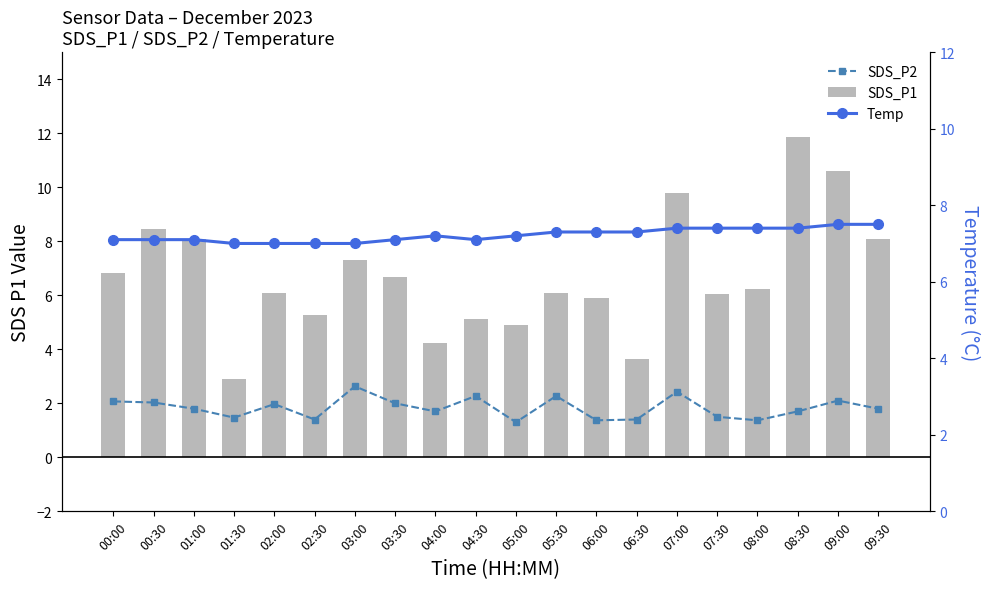

What is the maximum value for Temp?

7.5